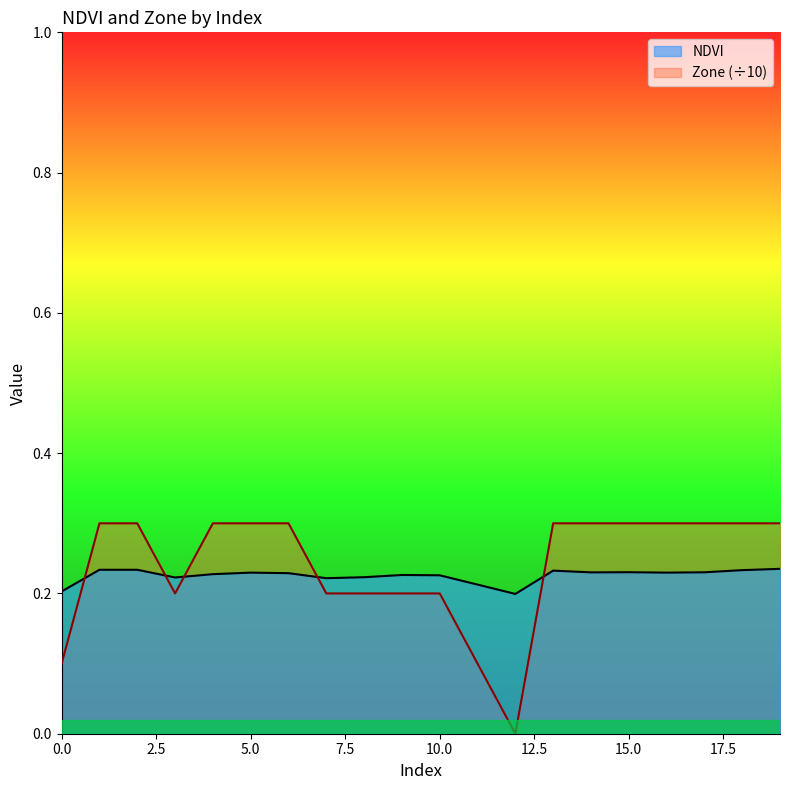

Does the chart display data point markers on the line(s)?

No